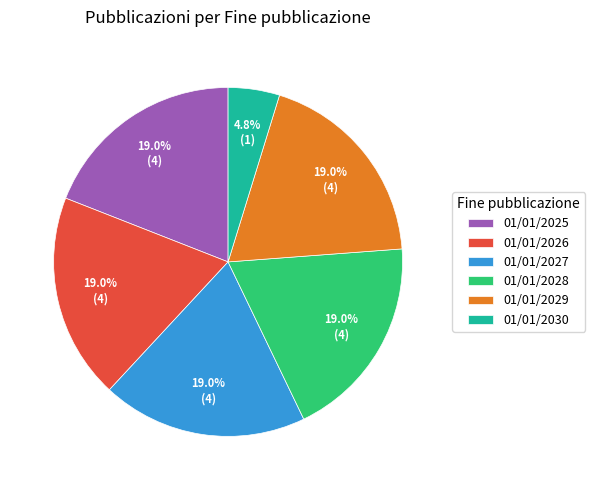

Count the number of slices in the pie.

6